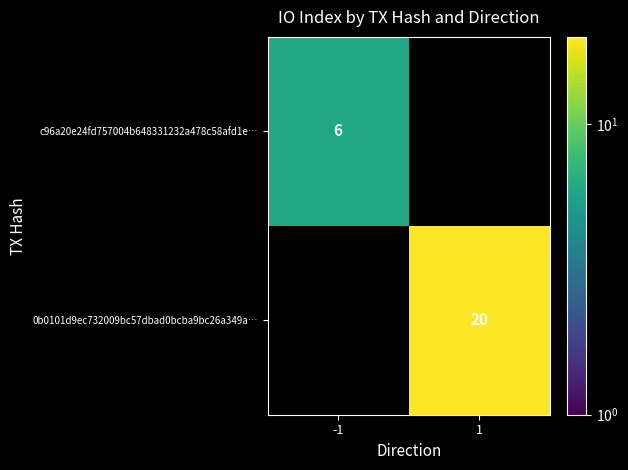

The value of 0b0101d9ec732009bc57dbad0bcba9bc26a349a… at 1 is 32. True or false?

False